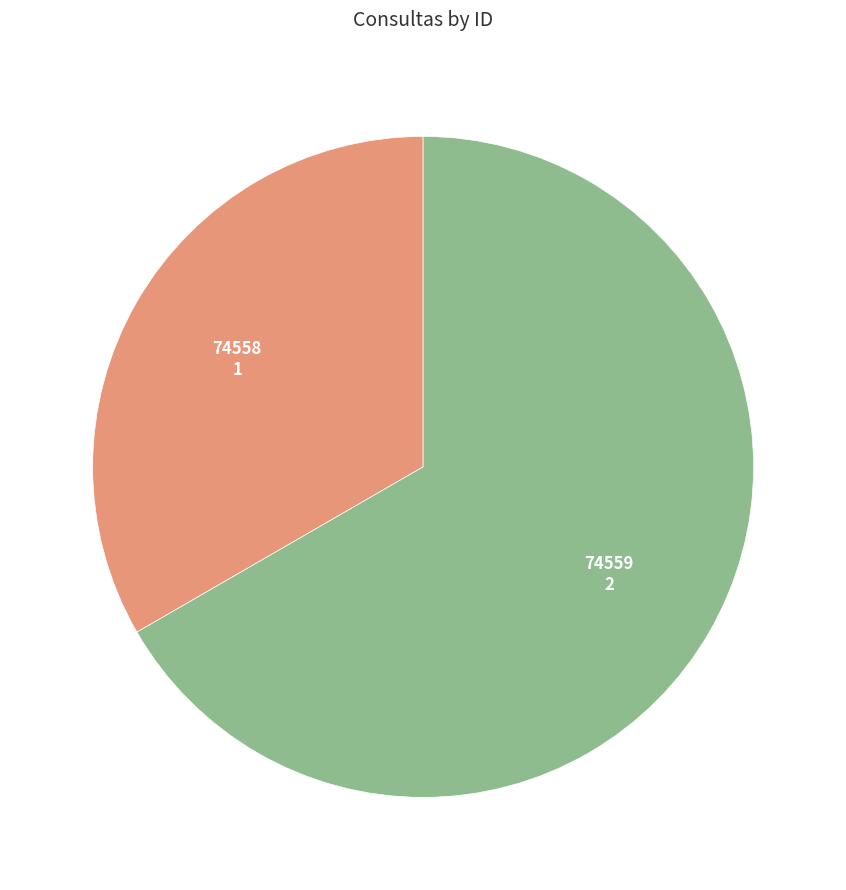

Does 74559 account for over 50% of the chart?

Yes